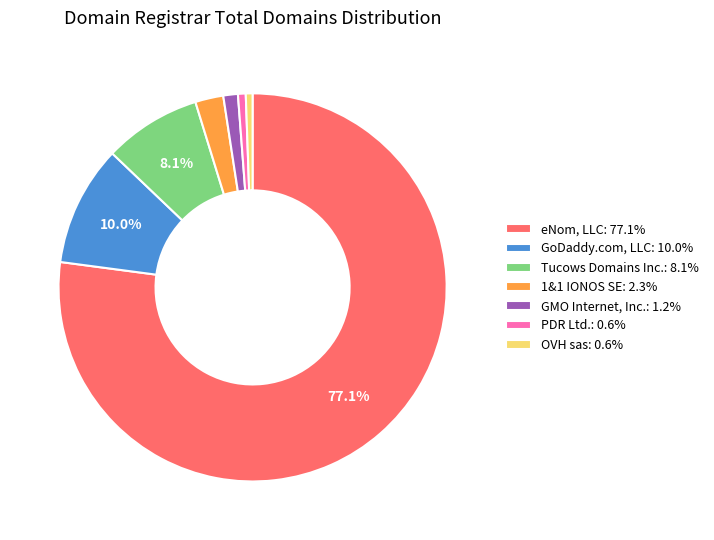

What is the majority slice?

eNom, LLC